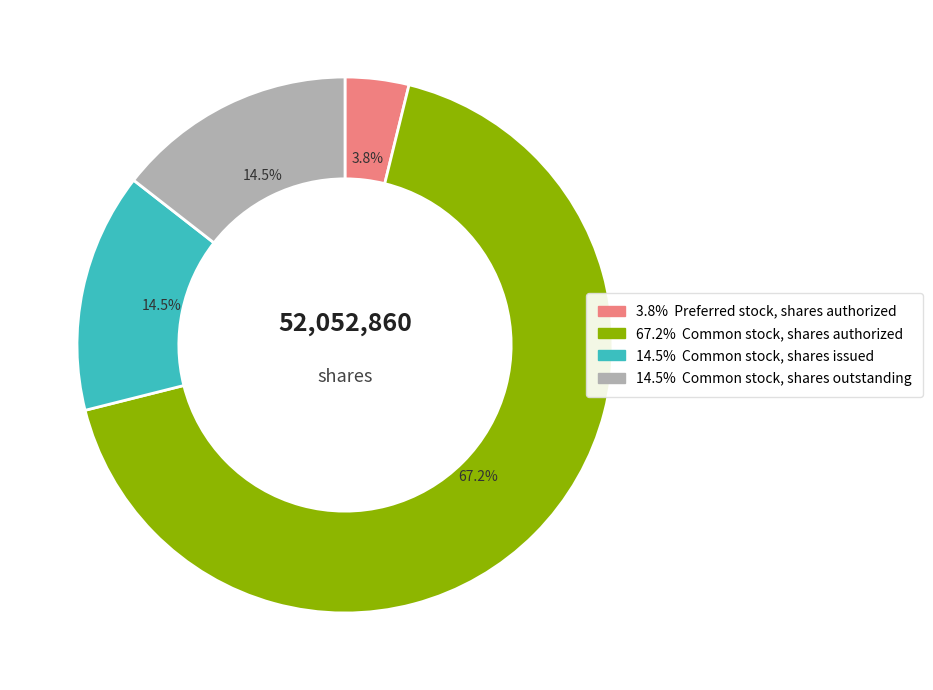

Does any single category account for the majority?

Yes